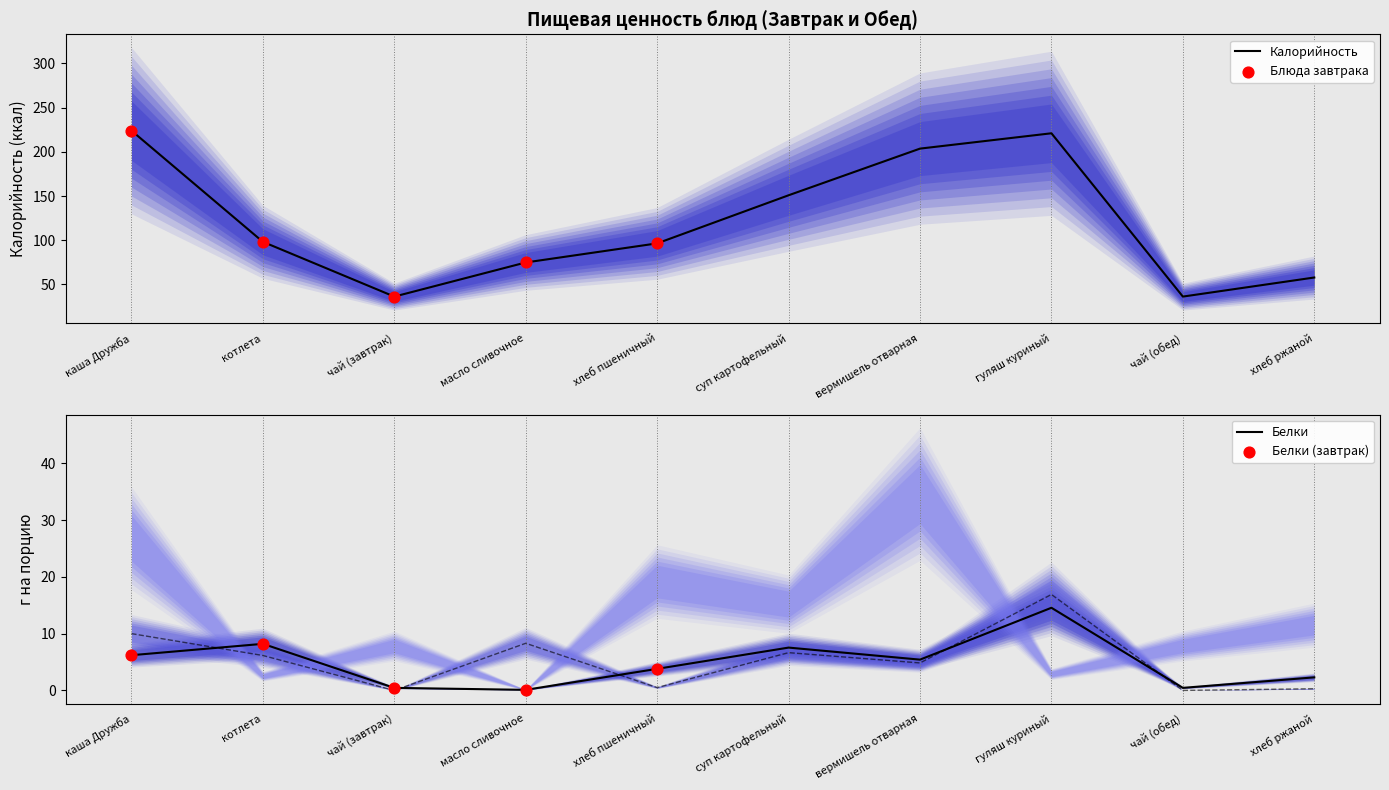

What is the total value across all series at хлеб пшеничный?

100.8